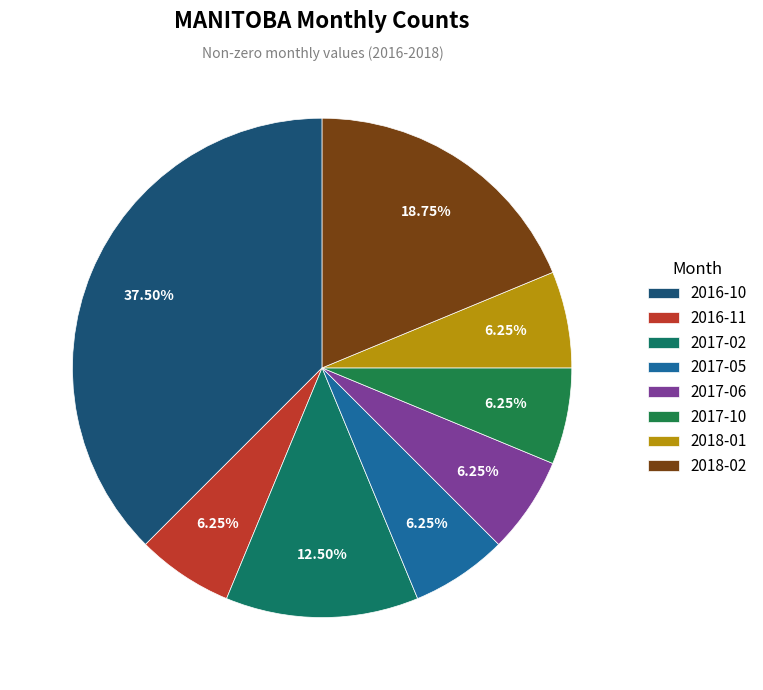

Is it true that 2018-01 is 6% of the pie?

True